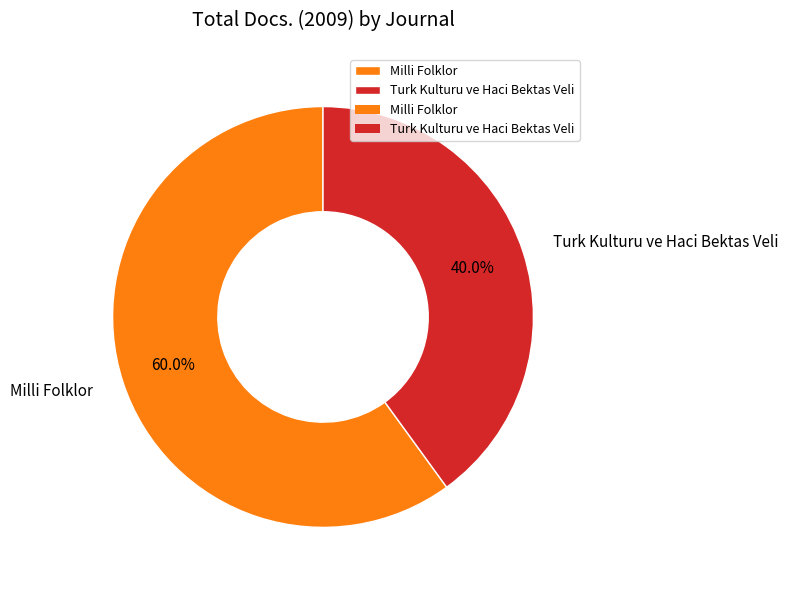

How many slices are in this pie chart?

2